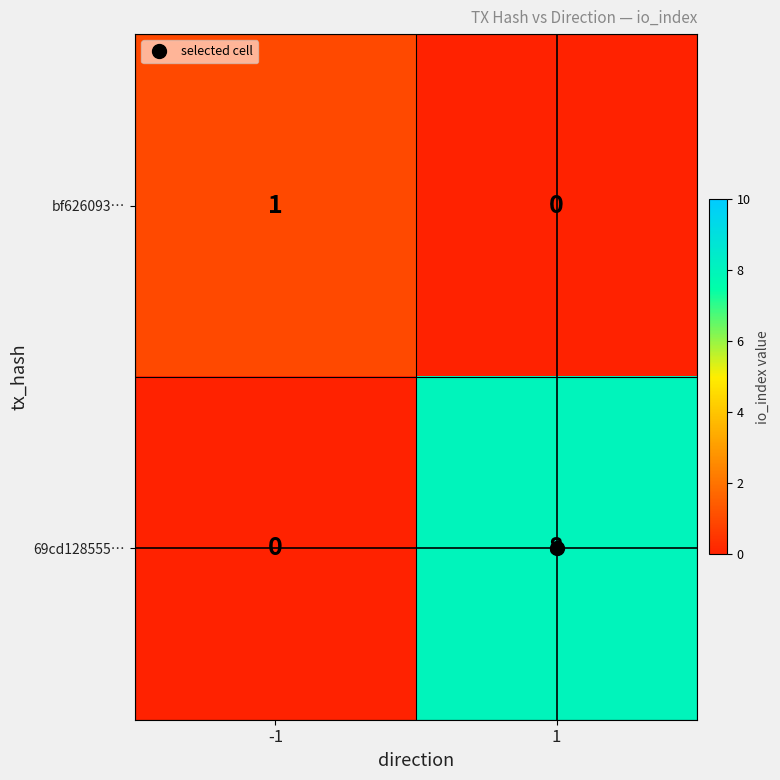

True or false: 69cd128555… has a value of 0 at -1.

True